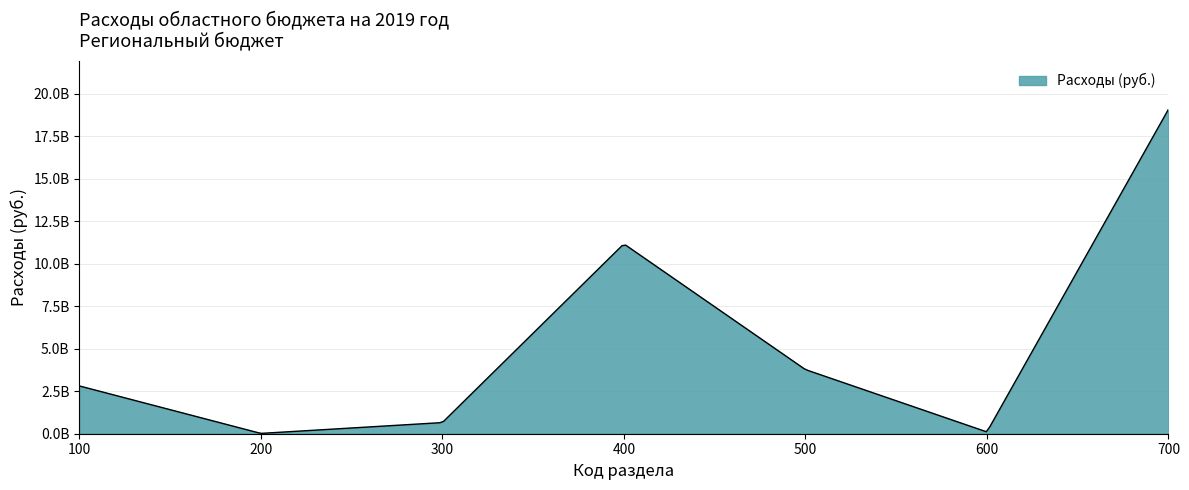

Does the chart display data point markers on the line(s)?

No